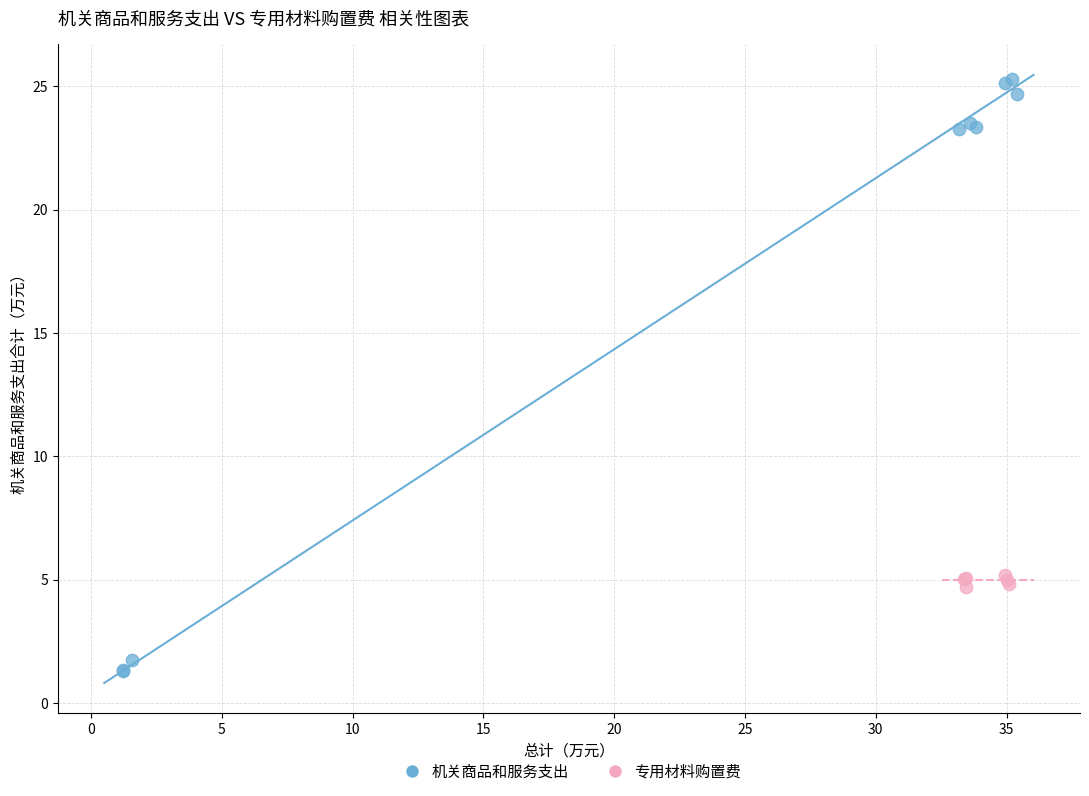

Which series reaches the maximum Y coordinate?

机关商品和服务支出